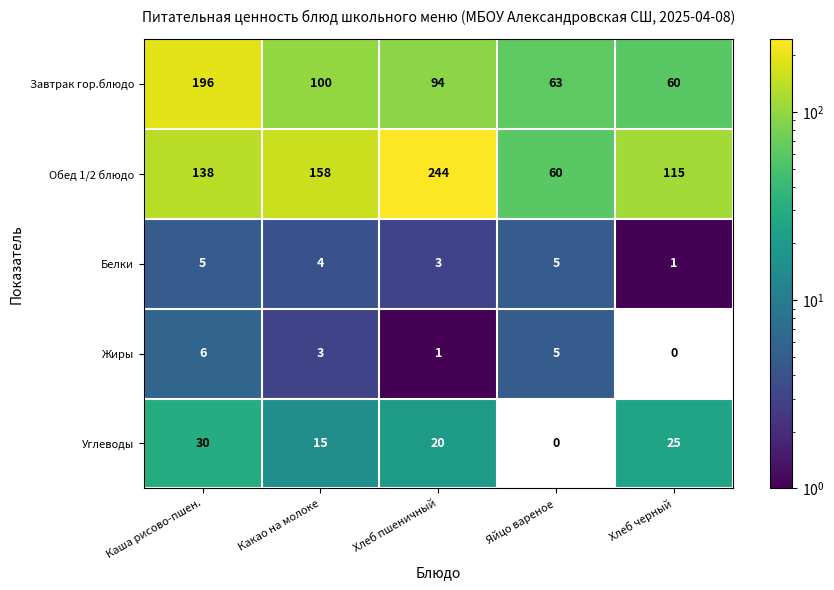

Which category has the highest value in the Обед 1/2 блюдо series?

Хлеб пшеничный